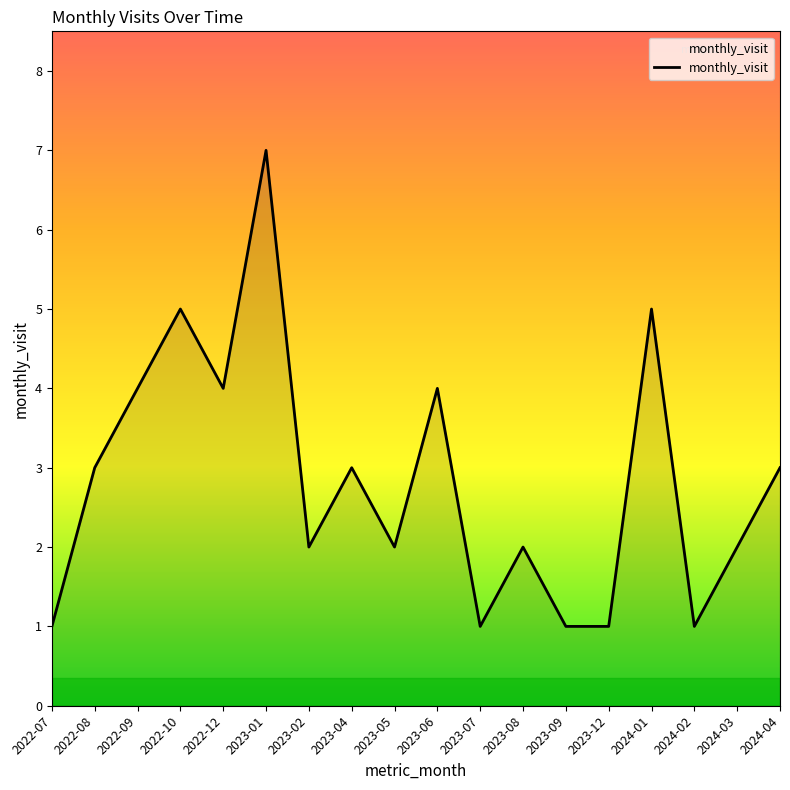

What is the ratio of the value at 2023-12 to the value at 2023-02?

0.5